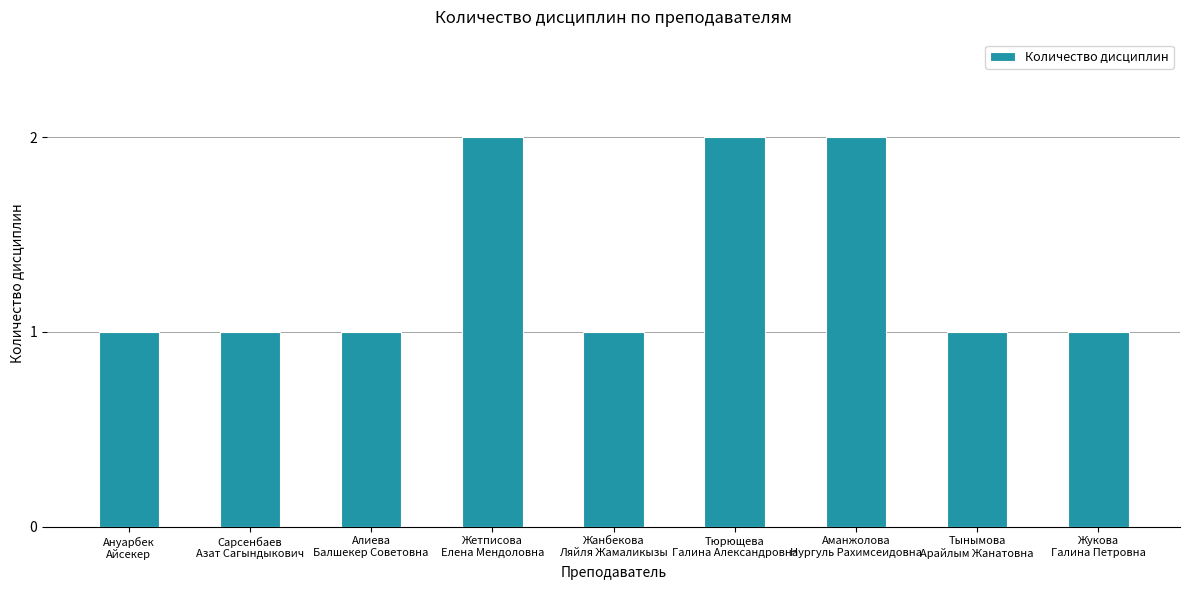

How many series are shown in this chart?

1